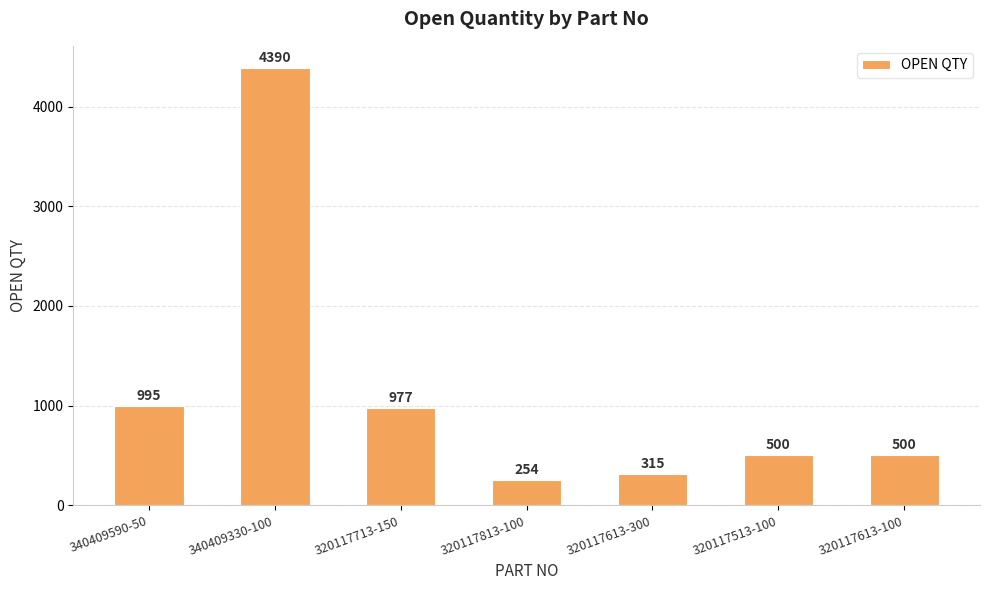

The value at 320117613-300 is 108. True or false?

False